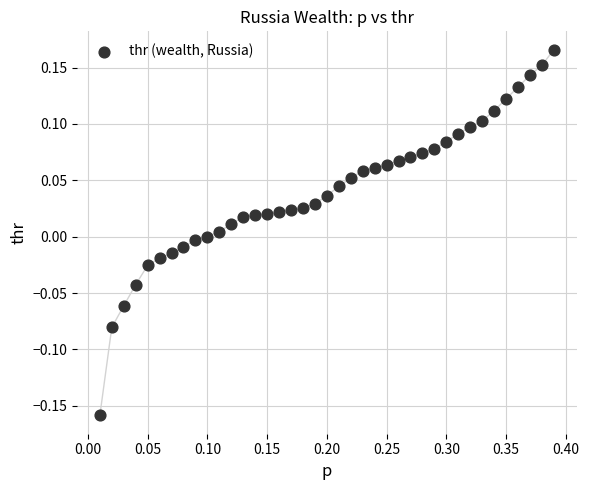

What is the range of Y values (max minus min)?

0.3